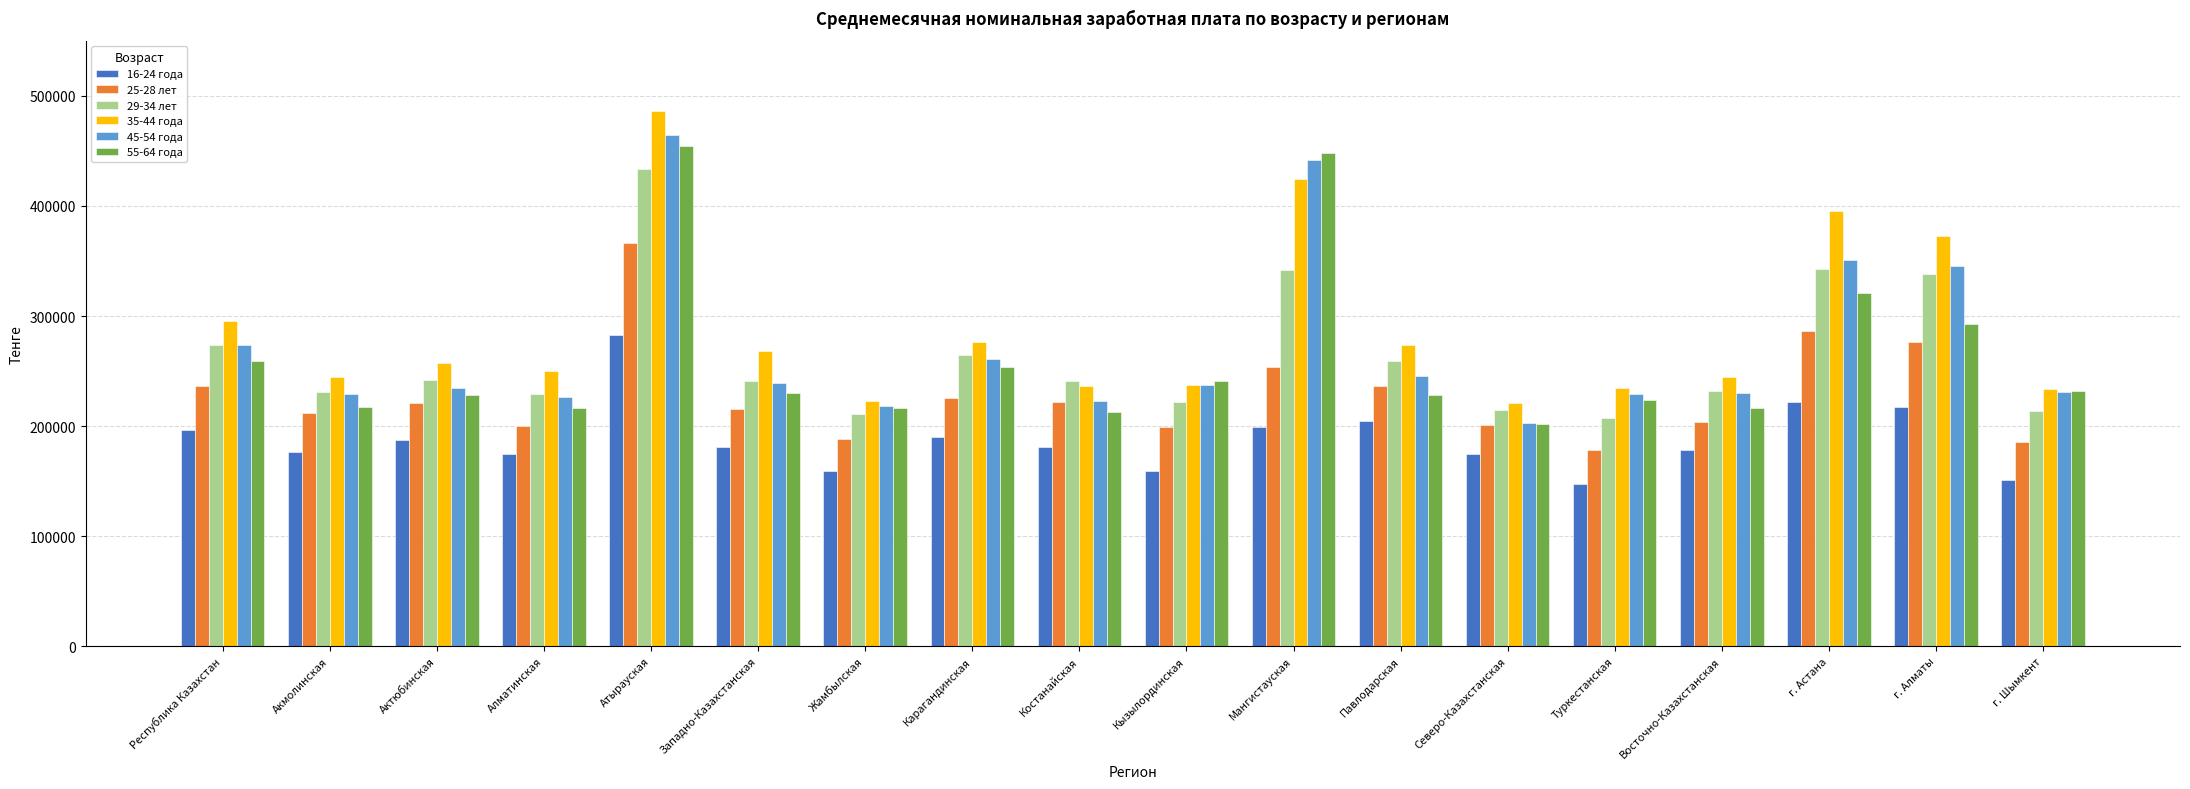

Which category has the highest value across all series?

Атырауская